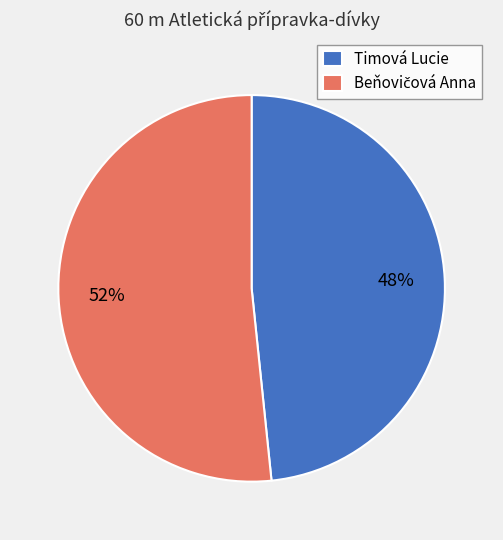

Does any single category account for the majority?

Yes